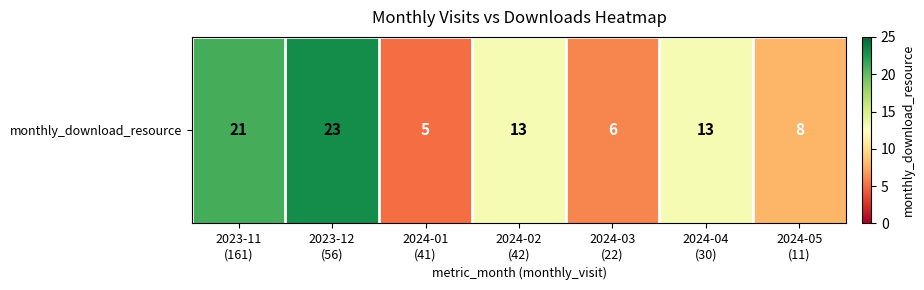

Where is the data nearest to the value 14?

2024-02
(42)